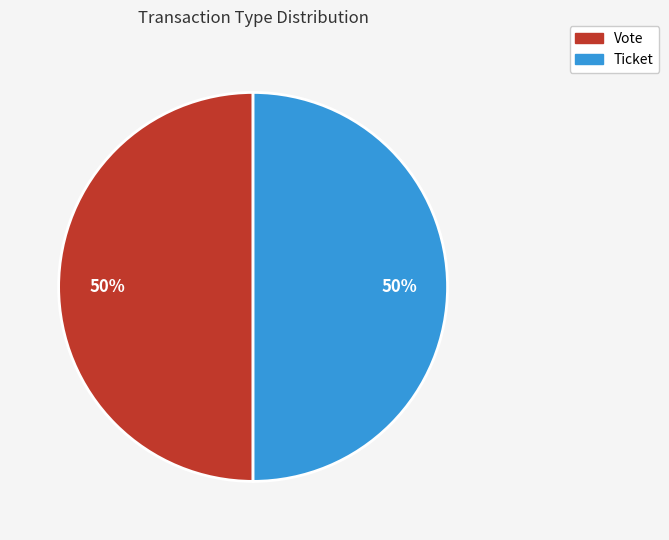

To the nearest percent, what portion does Ticket represent?

50%